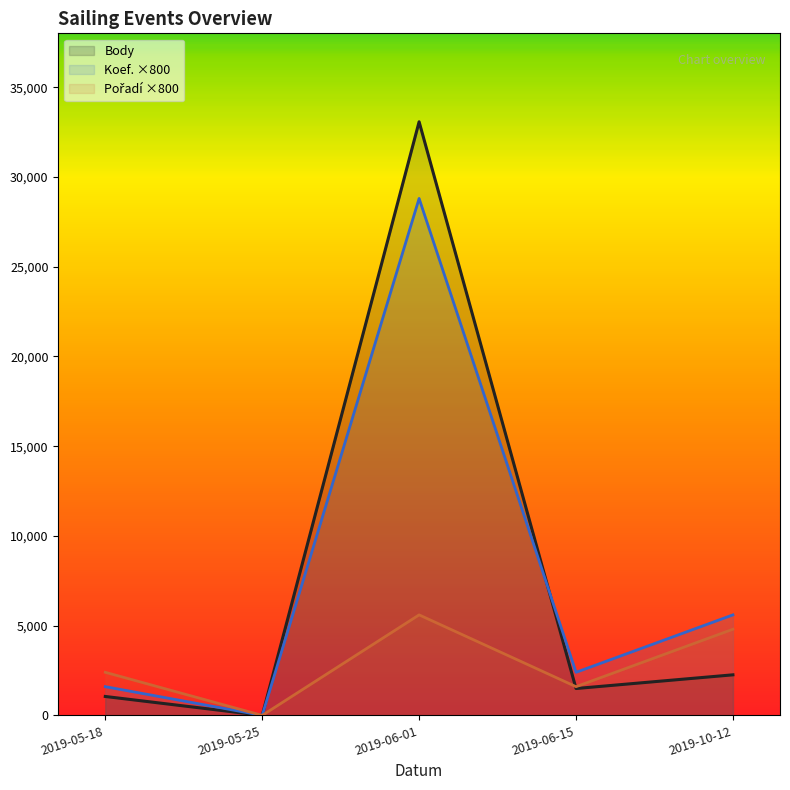

Which series has the largest total across all categories?

Koef.